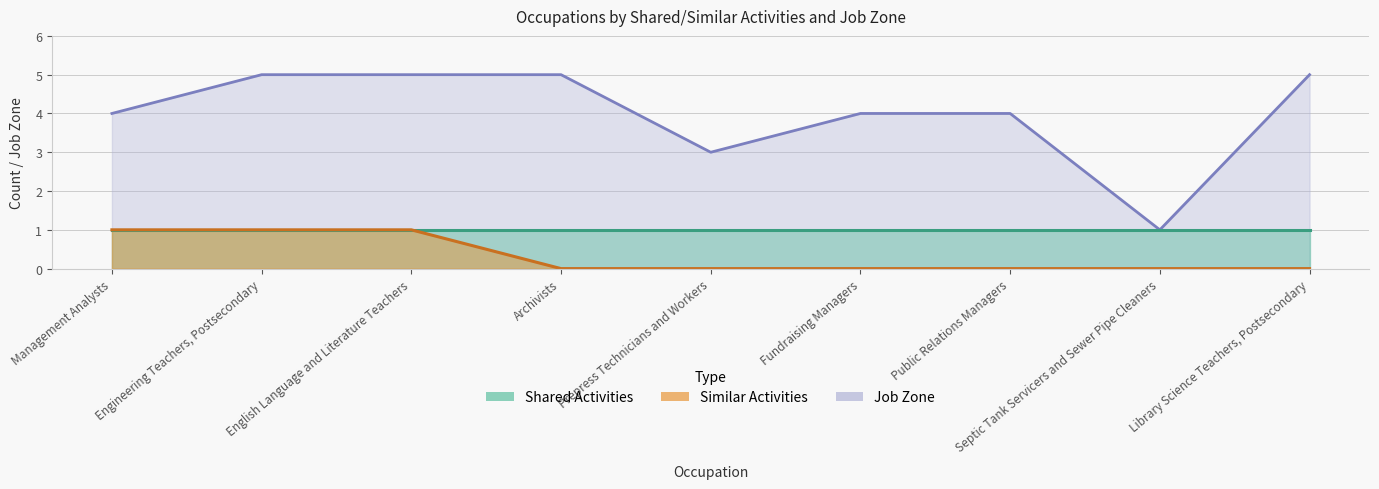

Which series has the largest range (max minus min)?

Job Zone